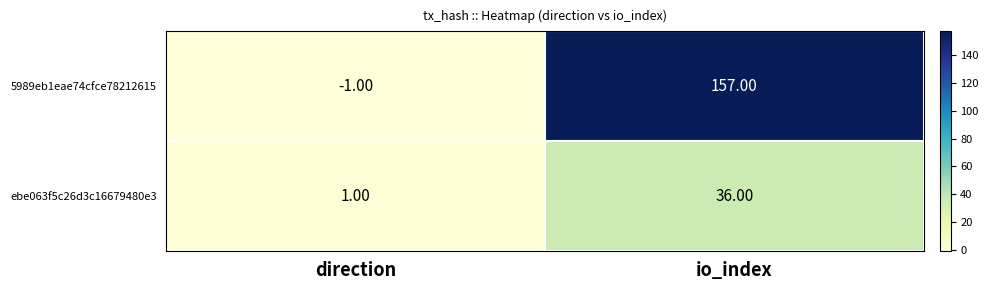

What is the total value across all series at io_index?

193